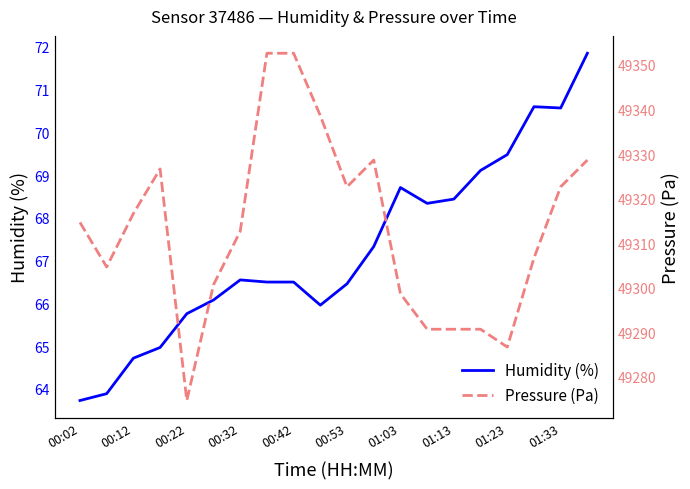

True or false: Humidity (%) has a value of 63.7 at 00:02.

True